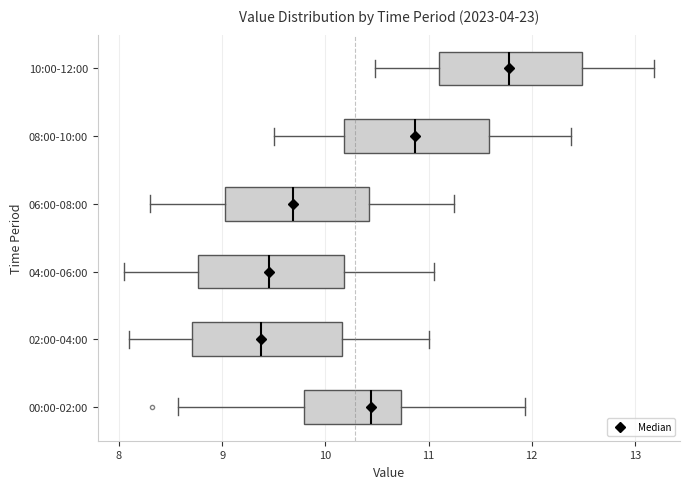

Reading bottom to top, read every box against the x-axis: the position of its median line, the range the box covers, and the ends of its whiskers. The values are not printed on the chart, so give them approximately, as read against the axis.

00:00-02:00: median 10.4, box 9.8 to 10.7, whiskers 8.6 to 11.9
02:00-04:00: median 9.4, box 8.7 to 10.2, whiskers 8.1 to 11.0
04:00-06:00: median 9.5, box 8.8 to 10.2, whiskers 8.1 to 11.1
06:00-08:00: median 9.7, box 9.0 to 10.4, whiskers 8.3 to 11.3
08:00-10:00: median 10.9, box 10.2 to 11.6, whiskers 9.5 to 12.4
10:00-12:00: median 11.8, box 11.1 to 12.5, whiskers 10.5 to 13.2